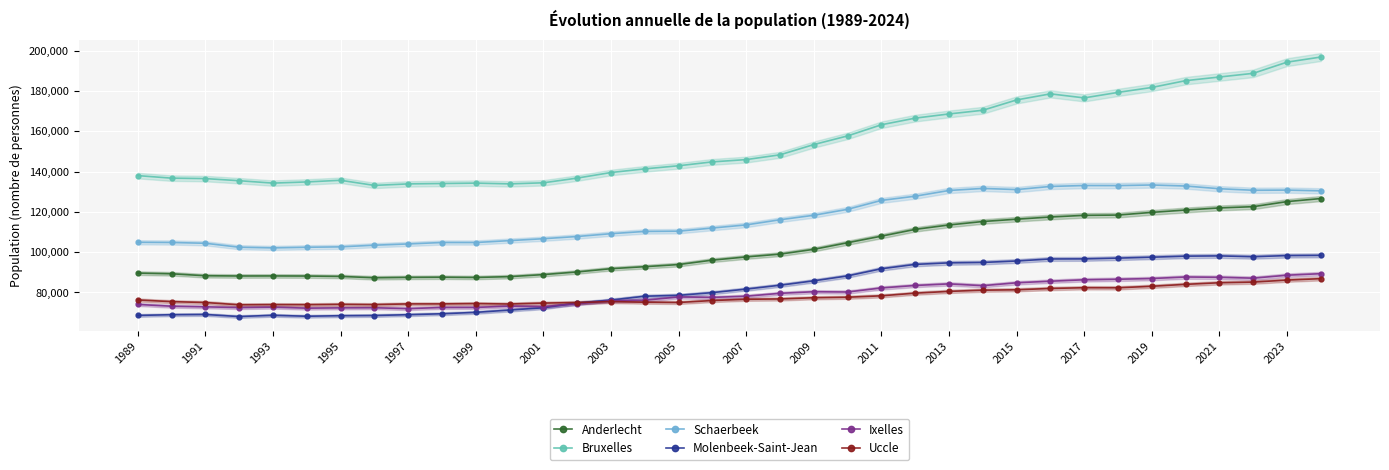

Reading right to left, what are all the values shown in this chart?

Anderlecht: 126581	125065	122547	121929	120887	119714	118382	118241	117412	116332	115178	113462	111279	107912	104647	101371	98989	97601	96011	93808	92755	91759	90134	88822	87812	87401	87532	87451	87257	87920	88111	88158	88131	88258	89231	89560
Bruxelles: 196828	194291	188737	186916	185103	181726	179277	176545	178552	175534	170407	168576	166497	163210	157673	153377	148283	145917	144784	142853	141312	139501	136730	134395	133859	134243	134046	133845	133103	135647	134824	134243	135435	136488	136706	137966
Schaerbeek: 130405	130775	130690	131451	132799	133309	133010	133042	132590	131030	131604	130587	127747	125656	121232	118275	116049	113493	111946	110375	110253	109138	107736	106641	105692	104748	104757	104042	103422	102599	102392	102088	102417	104376	104768	104855
Molenbeek-Saint-Jean: 98365	98270	97697	98112	97979	97462	97005	96629	96586	95576	94854	94653	93893	91733	88181	85735	83547	81632	79877	78520	78087	76177	74662	72380	71219	70075	69380	68912	68513	68406	68143	68619	67993	69025	68904	68551
Ixelles: 89278	88521	87052	87488	87632	86876	86513	86244	85541	84754	83332	84216	83425	82202	80183	80312	79526	78088	77511	77729	76092	75841	74377	72898	73174	72524	72496	71926	72358	72309	72155	72678	72447	72819	73128	74010
Uccle: 86806	86101	85099	84774	83980	83024	82275	82307	81944	81280	81089	80487	79610	78288	77589	77336	76730	76576	75954	74976	75122	75433	74952	74668	74221	74419	74272	74273	73921	74040	73880	73916	73826	74961	75402	76224